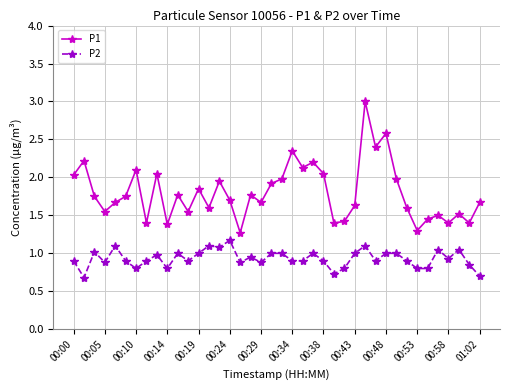

Does the chart display data point markers on the line(s)?

Yes